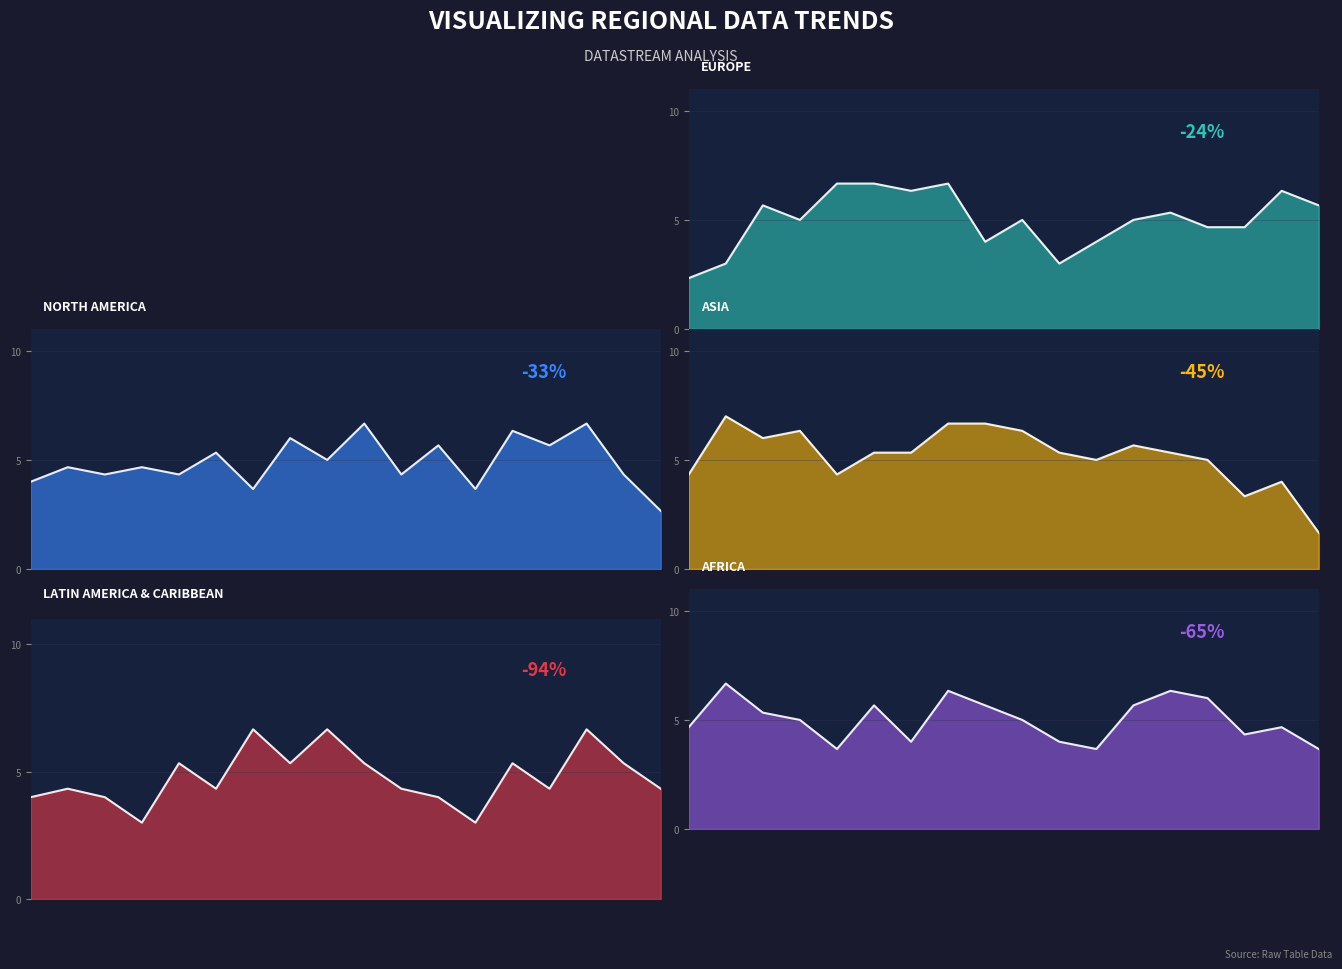

Which has a higher value, 4 or 6?

6